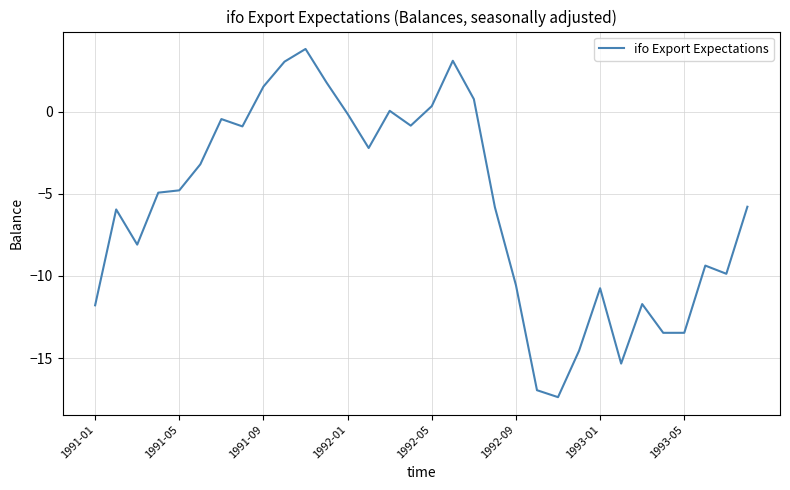

What is the greatest value displayed?

3.8